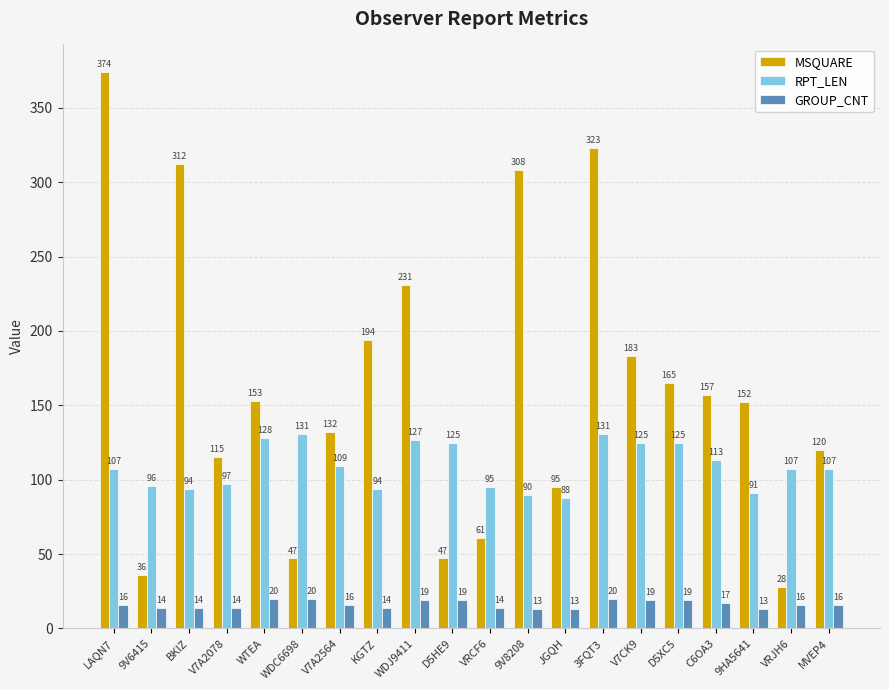

List the series in order of their overall mean, lowest first.

GROUP_CNT, RPT_LEN, MSQUARE